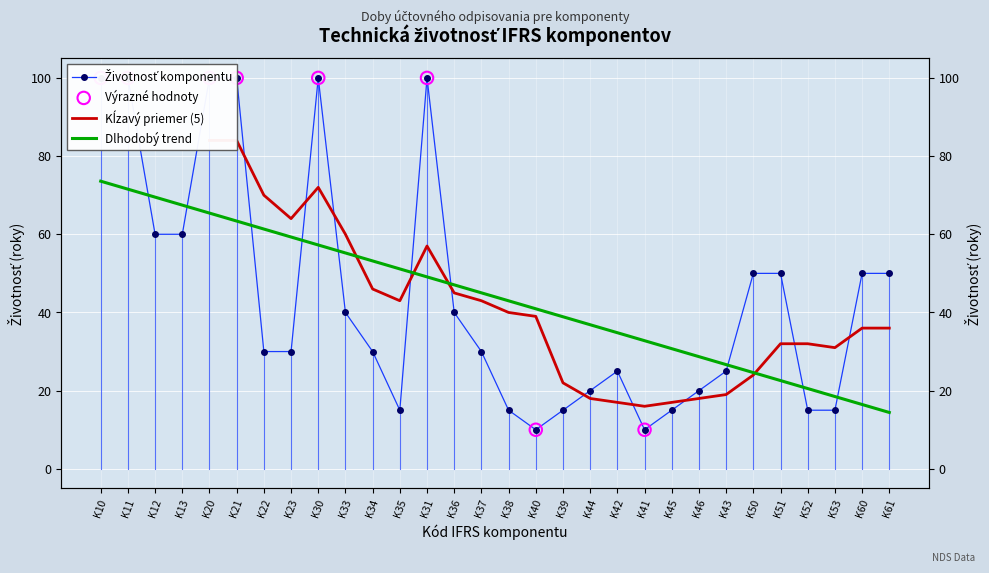

Which has a higher value, K53 or K50?

K50